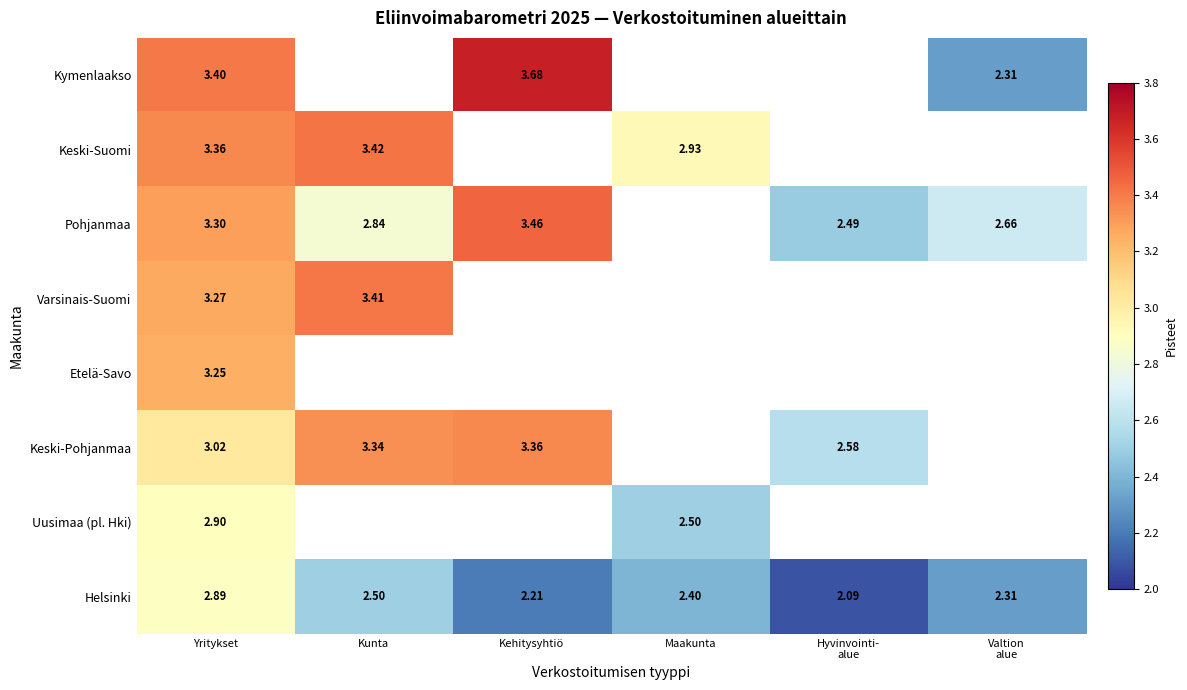

What is the maximum value for Pohjanmaa?

3.5